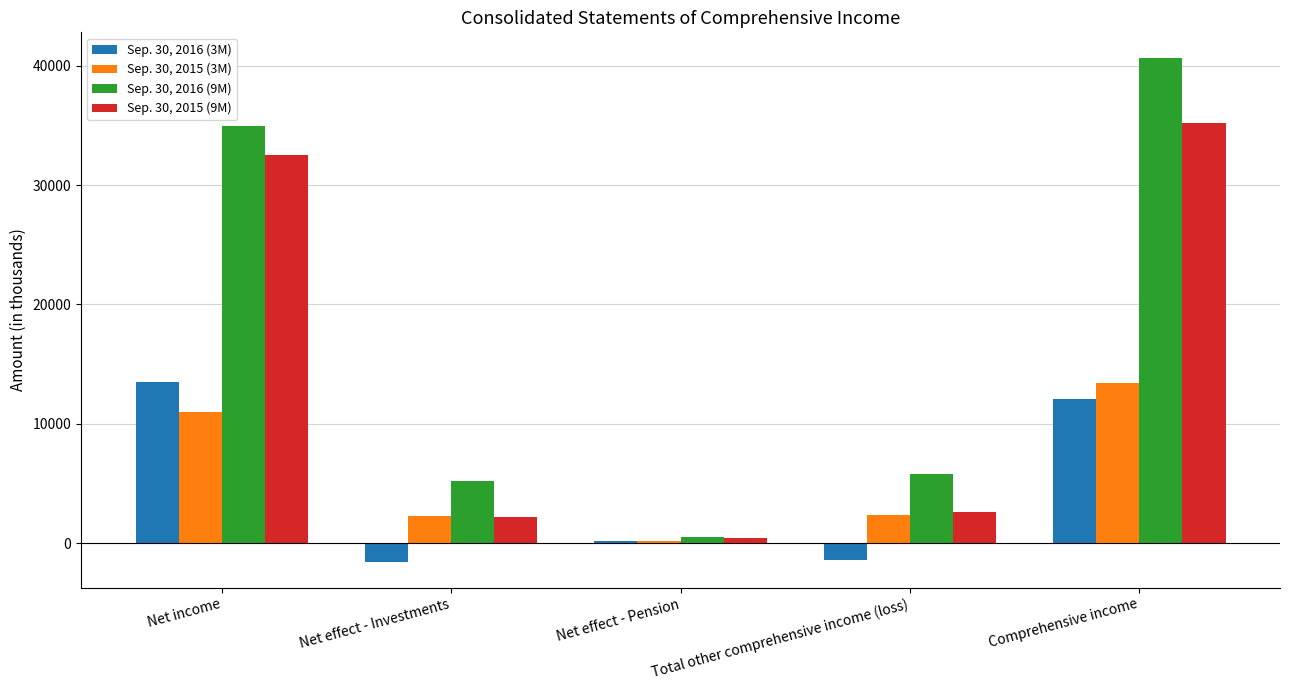

How many categories are shown in the chart?

5